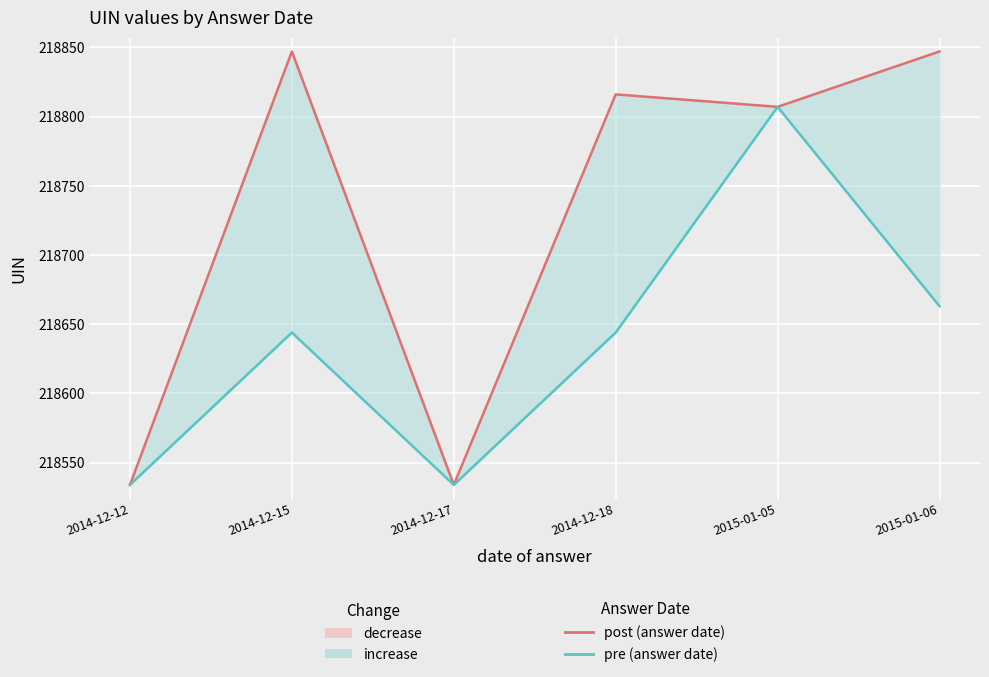

True or false: post (answer date) and pre (answer date) intersect in this chart.

False